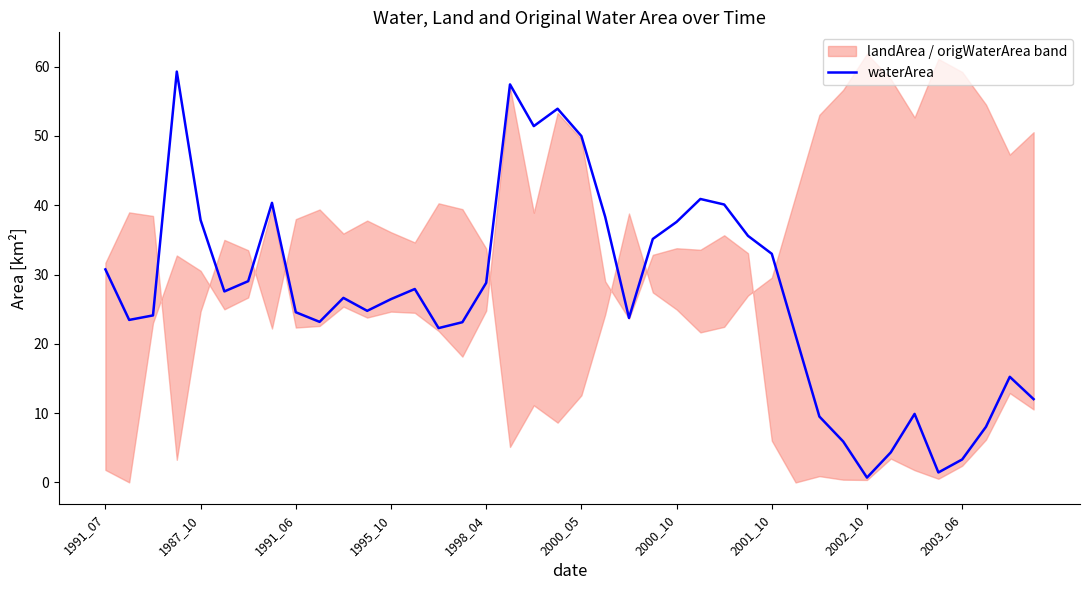

What is the maximum value for waterArea?

59.3